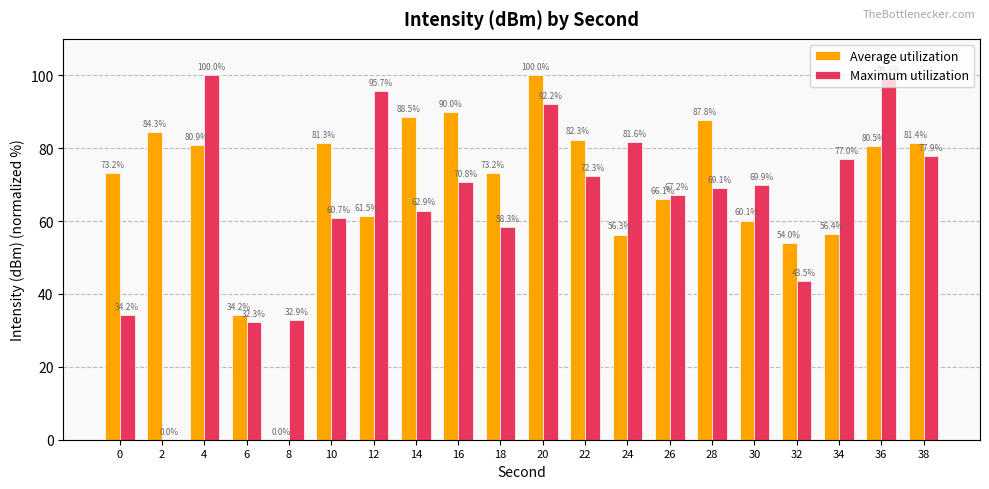

What is the spread (max minus min) of values at 8?

32.9